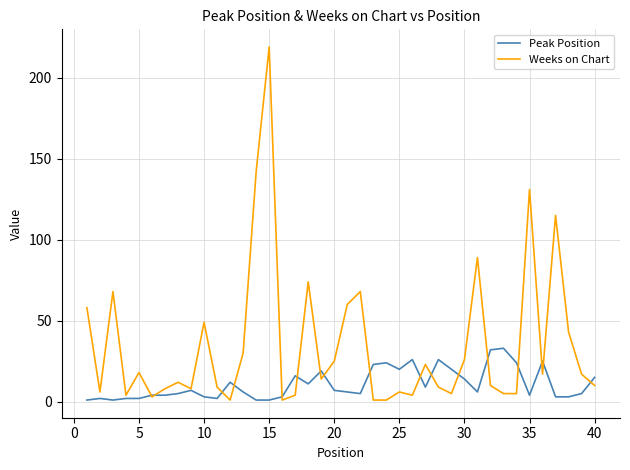

Which series has the largest total across all categories?

Weeks on Chart